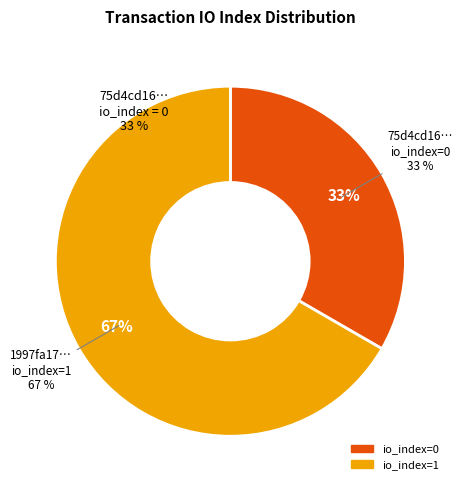

How many slices are in this pie chart?

2